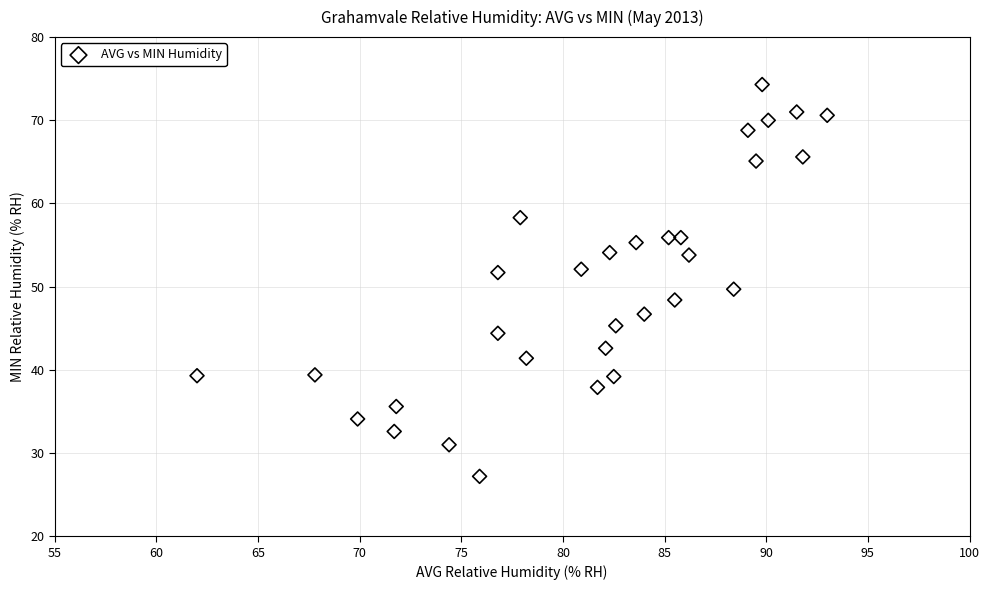

What is the range of X values (max minus min)?

31.0